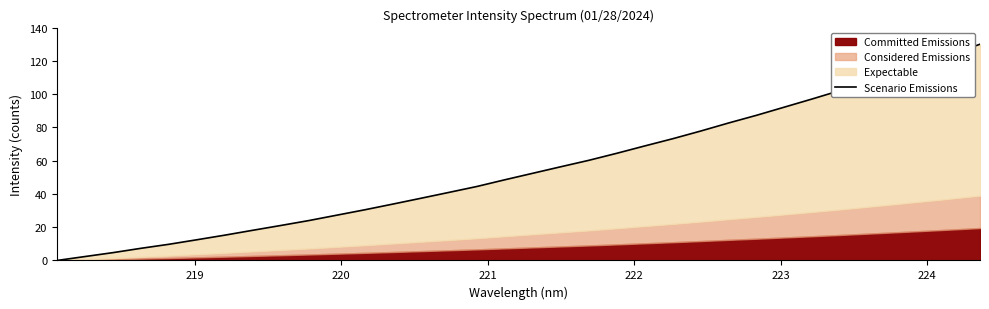

The chart shows a value of 3.1 at 219. True or false?

False